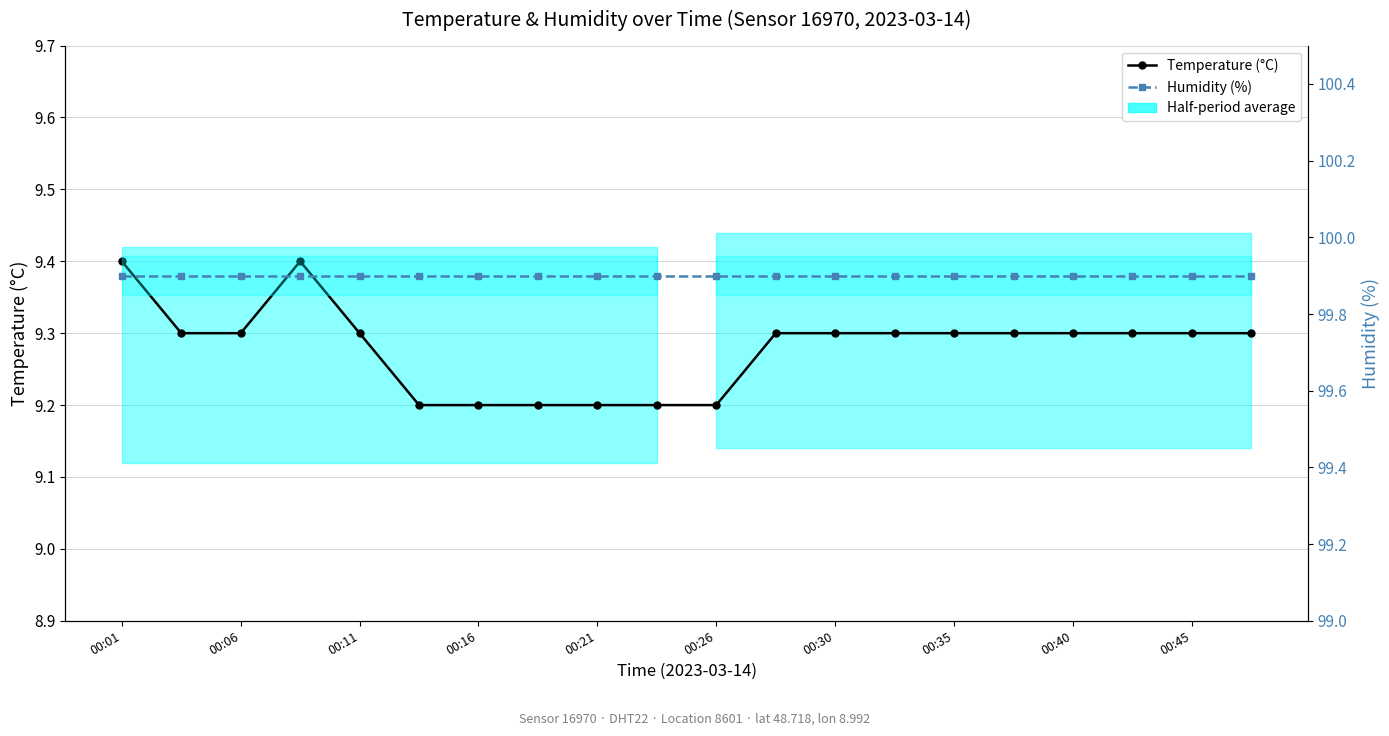

What is the average value of the Humidity (%) series?

99.9